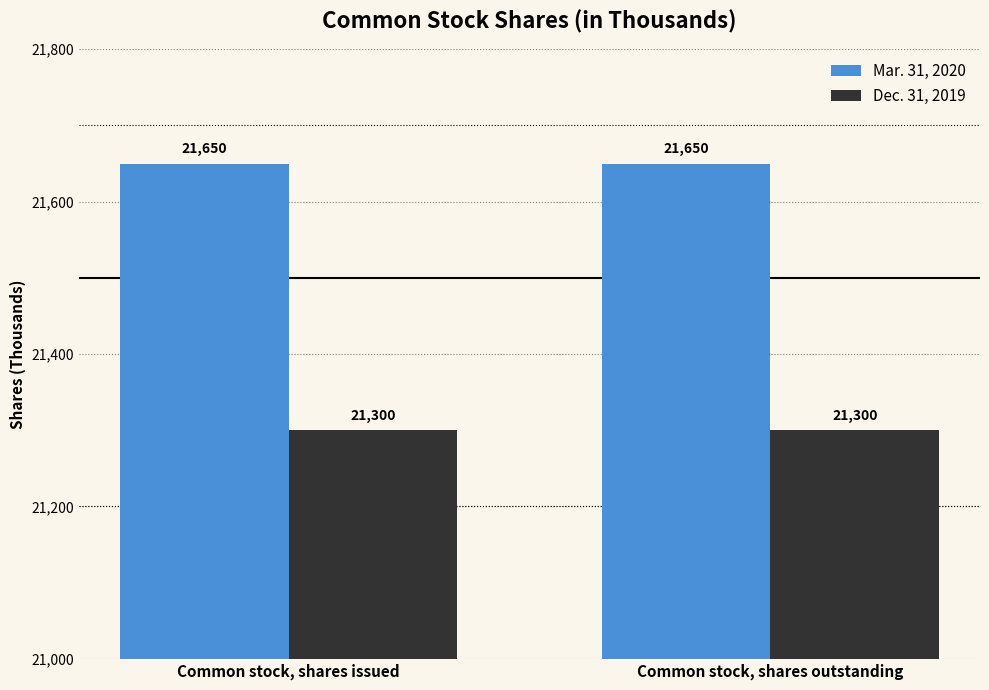

At Common stock, shares outstanding, list the series in order from largest to smallest.

Mar. 31, 2020, Dec. 31, 2019